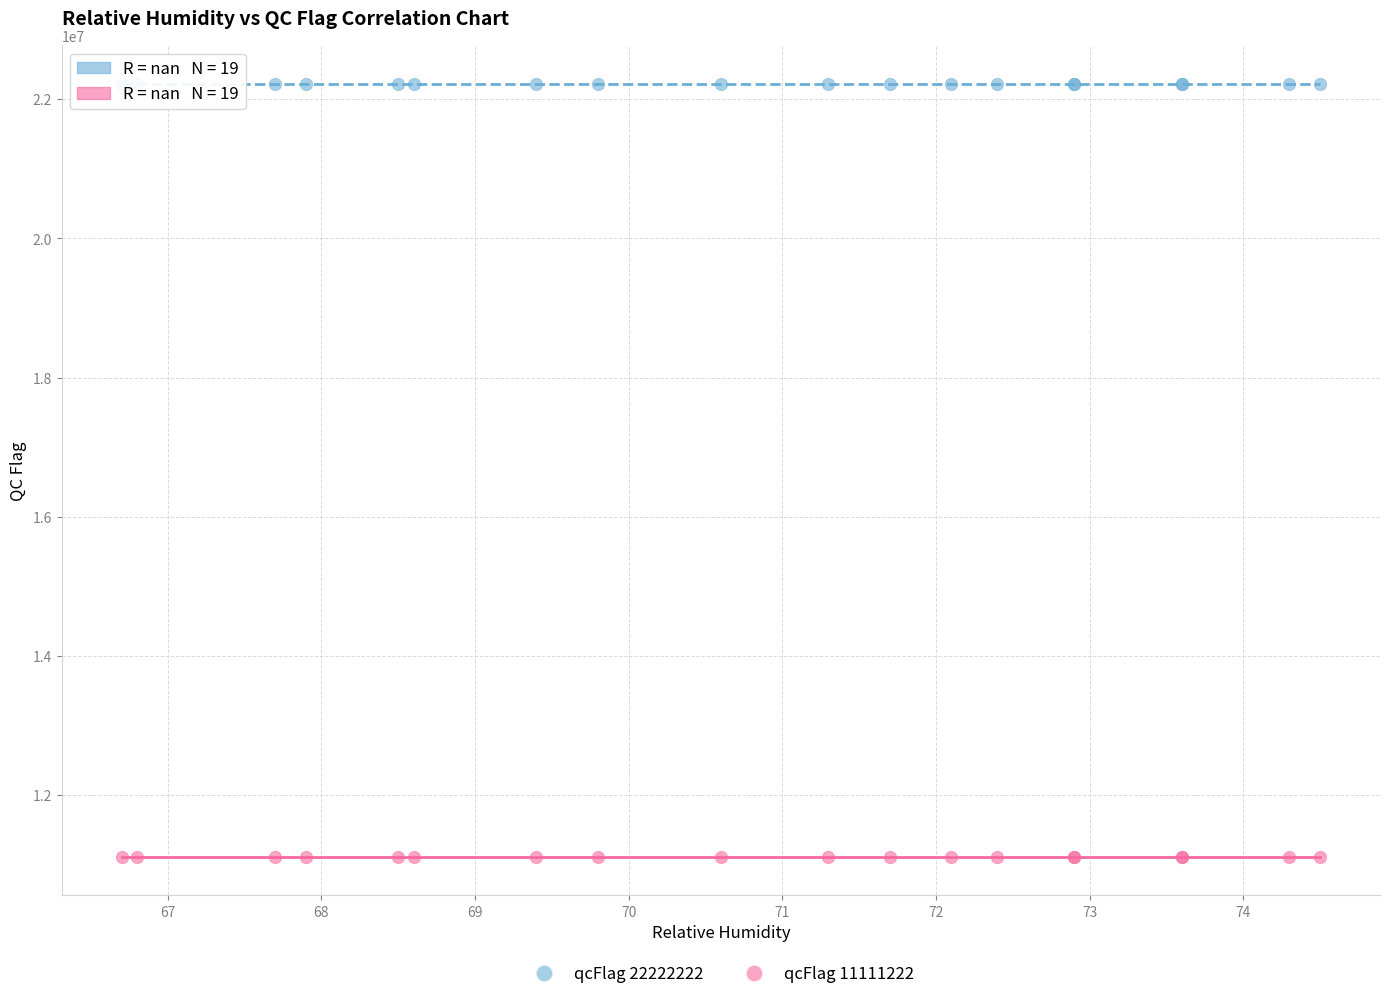

Which series reaches the minimum Y coordinate?

qcFlag 11111222